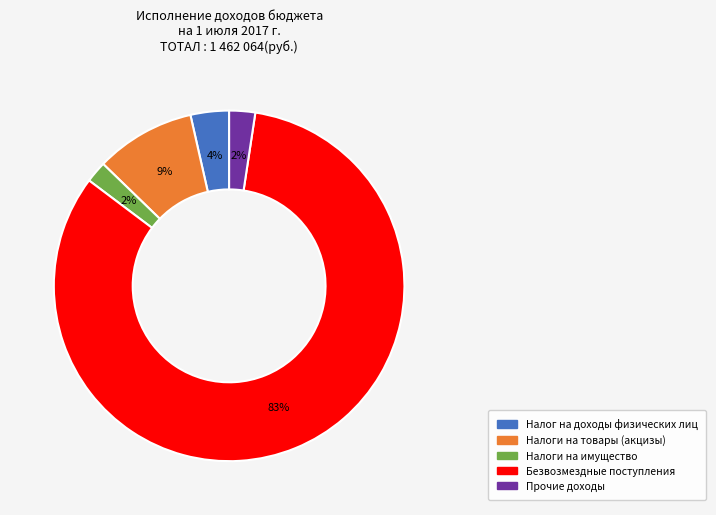

To the nearest percent, what percentage of the pie is Налоги на имущество?

2%